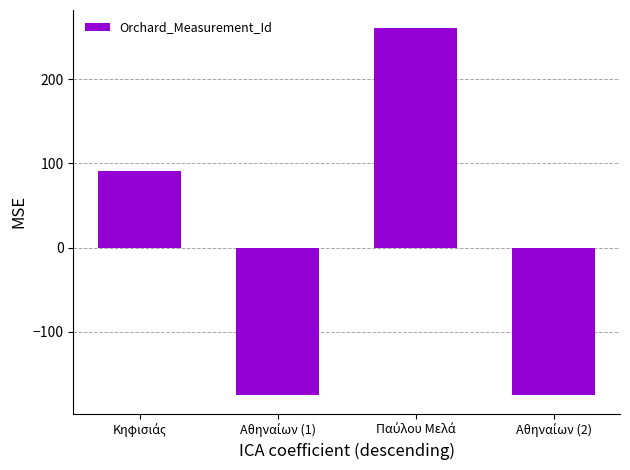

What is the difference between the maximum and minimum values?

436.0